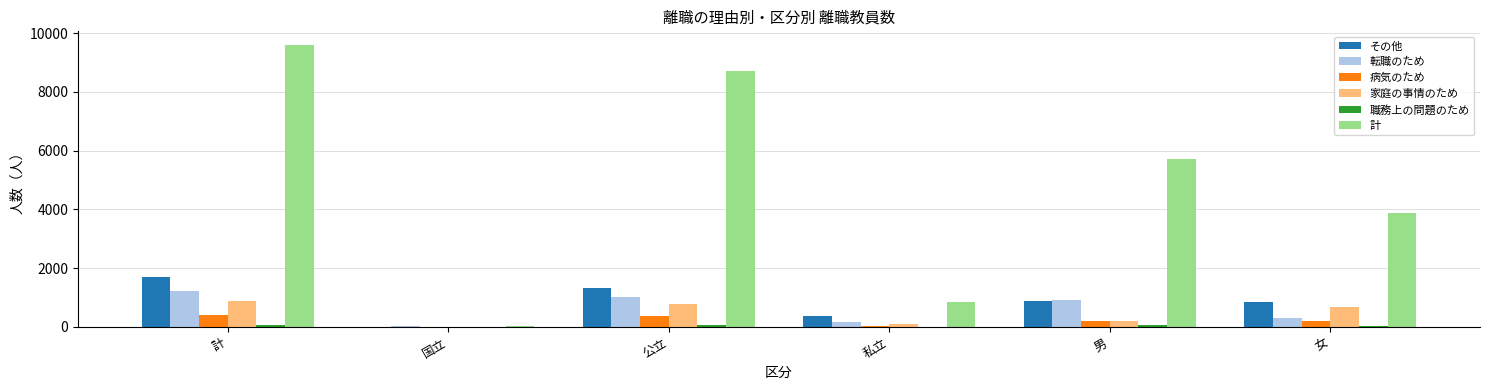

Is the value of 計 at 男 greater than the value of 転職のため at 公立?

Yes